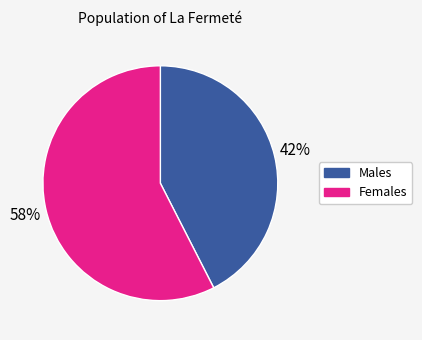

To the nearest percent, what is the average slice percentage?

50%